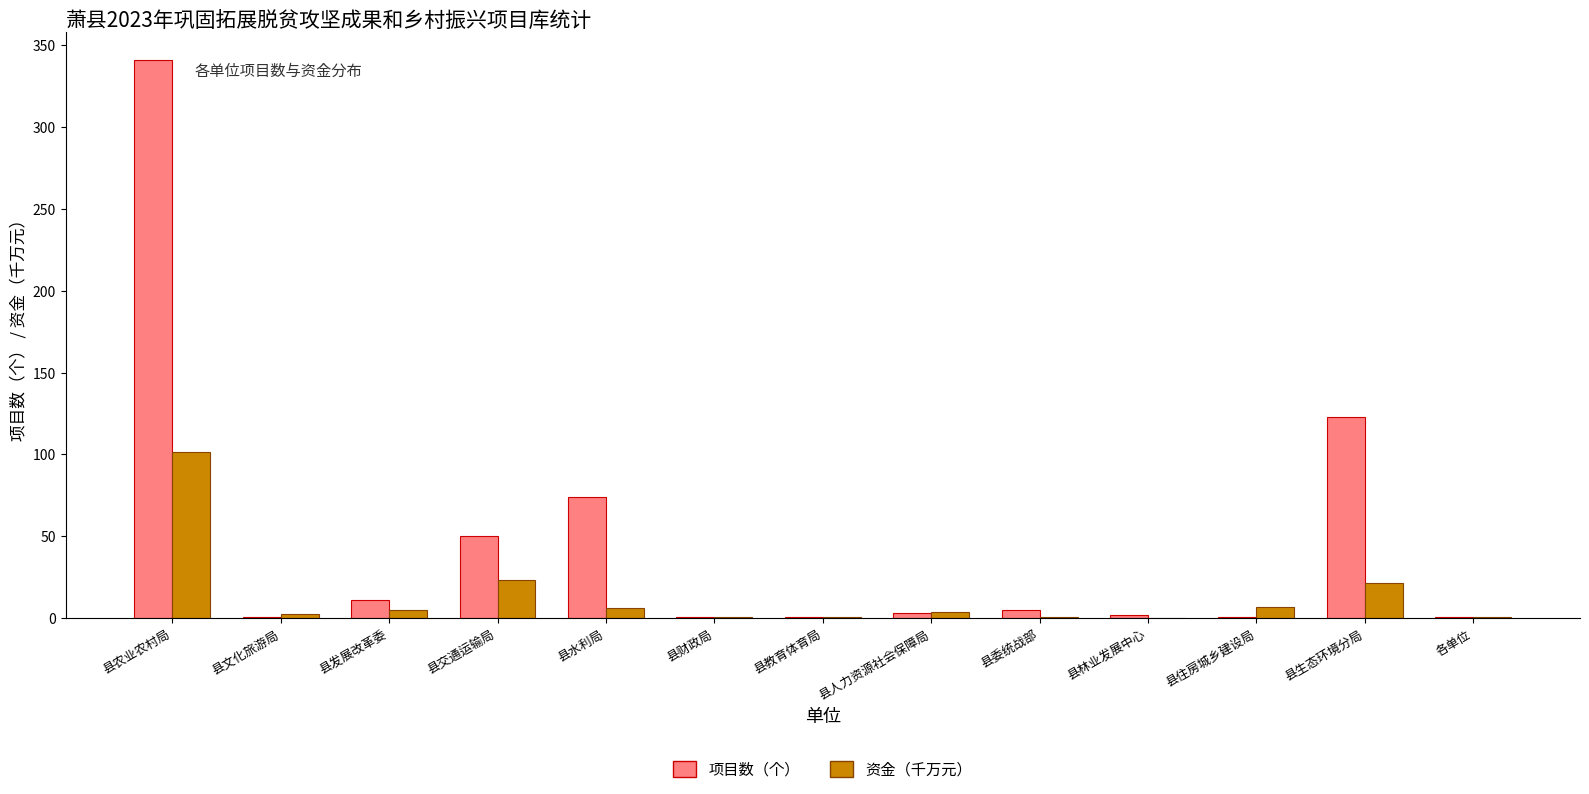

At which label is 项目数（个） closest to 171?

县生态环境分局